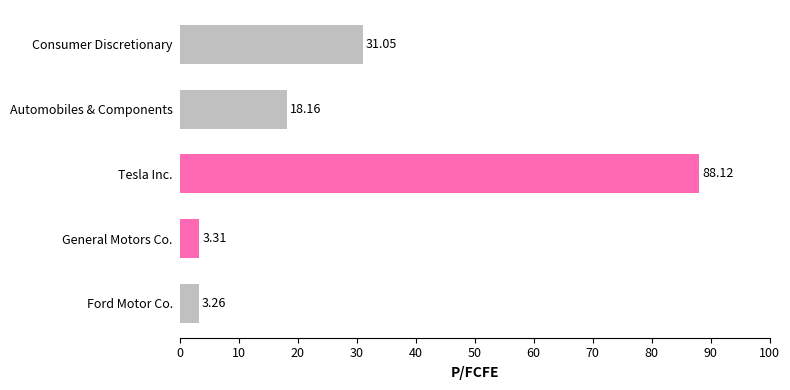

What is the maximum value shown in the chart?

88.1